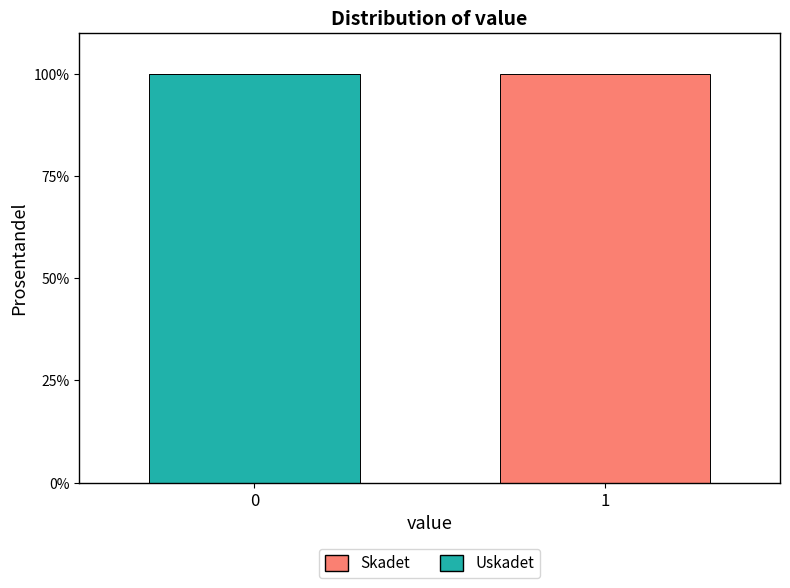

Reading left to right, transcribe the values for Uskadet.

0=100	1=0